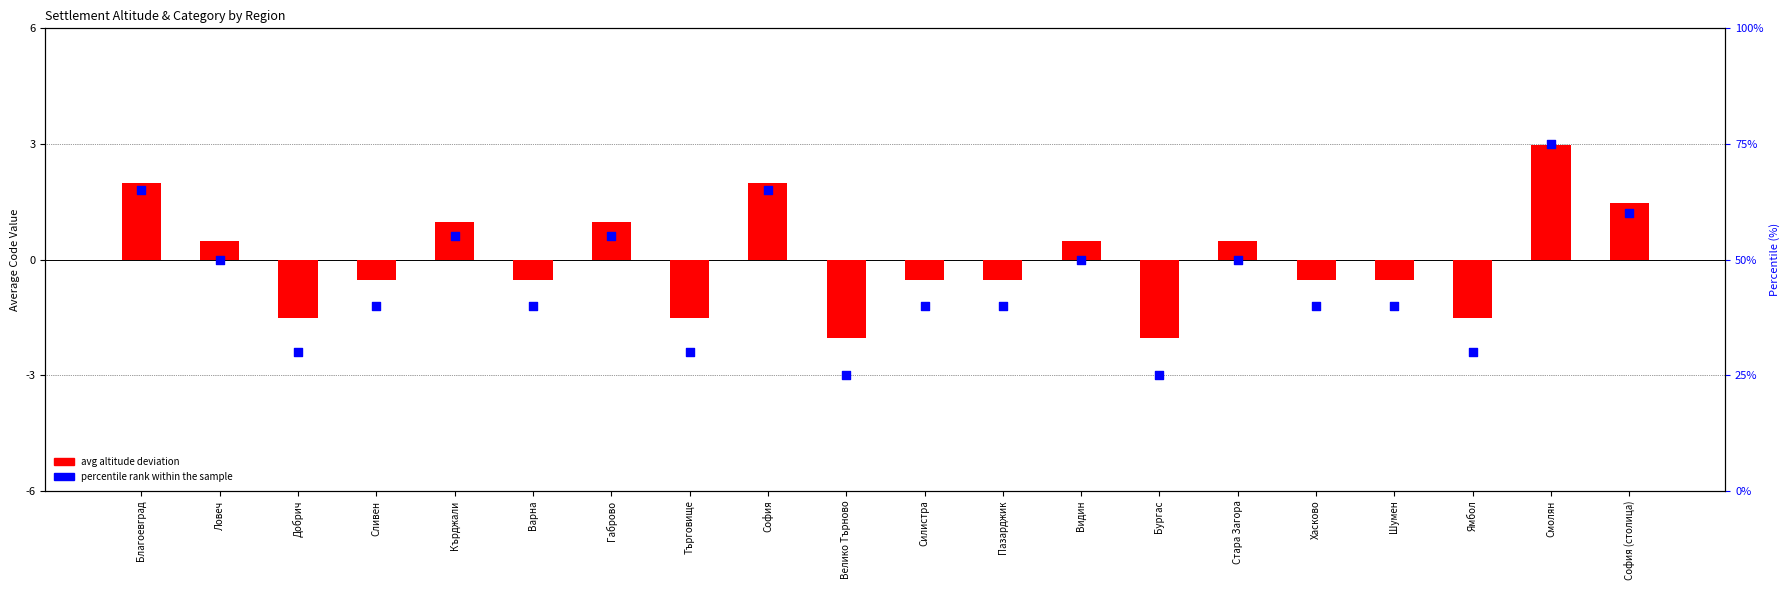

What are all the series names shown in the legend?

avg altitude deviation, percentile rank within the sample